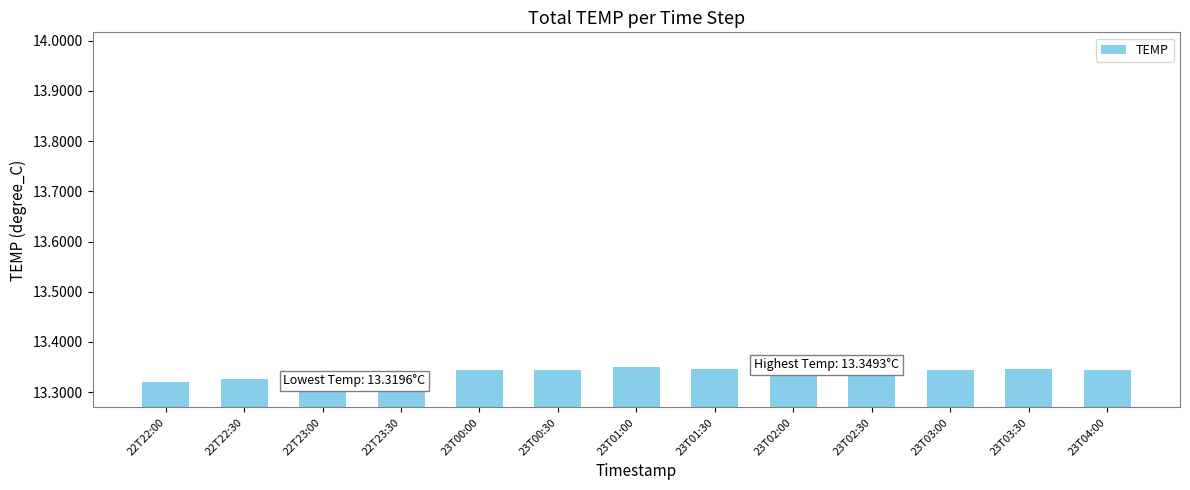

Which has a higher value, 23T04:00 or 22T22:00?

23T04:00